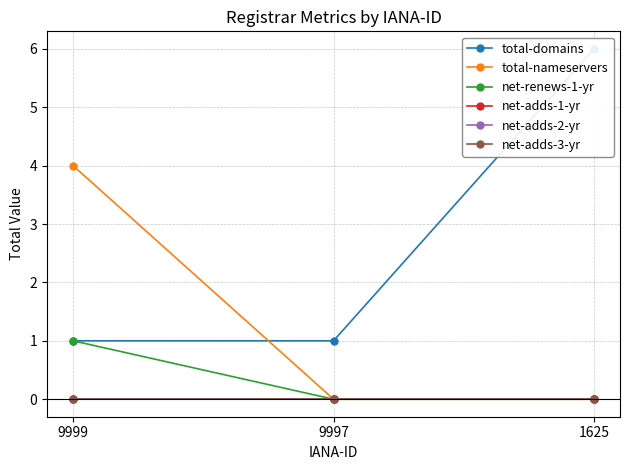

Does the chart have visible grid lines?

Yes